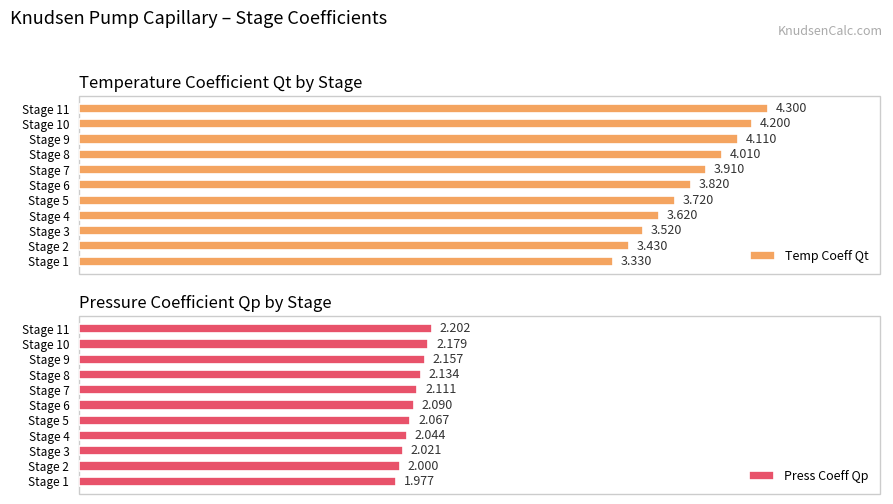

Rank the series by their maximum value, from highest to lowest.

Temp Coeff Qt, Press Coeff Qp